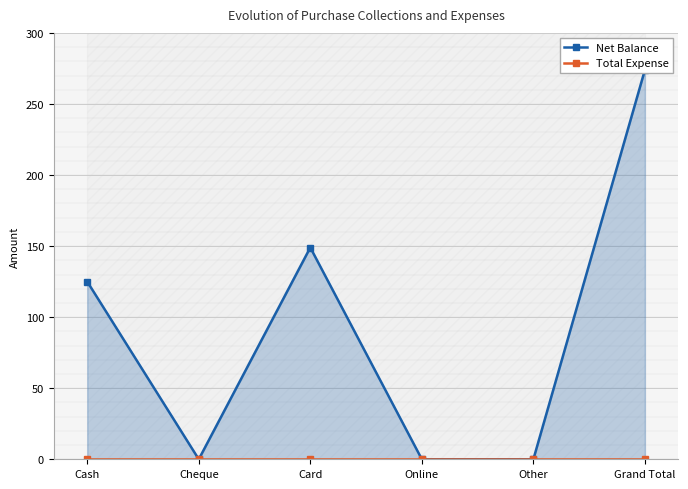

What is the difference between the Net Balance values at Cash and Other?

125